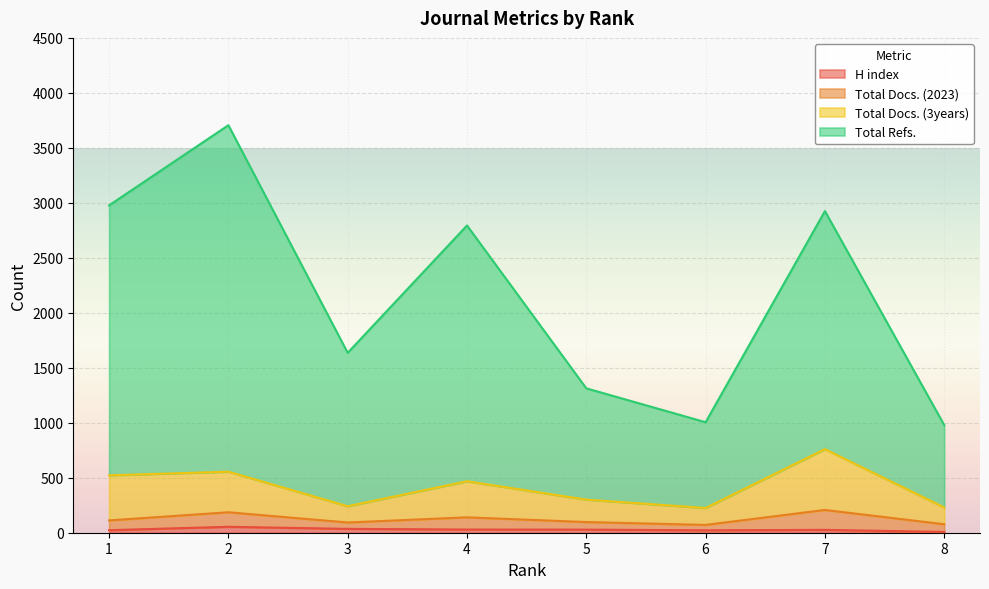

Which label corresponds to the smallest value in the chart?

8